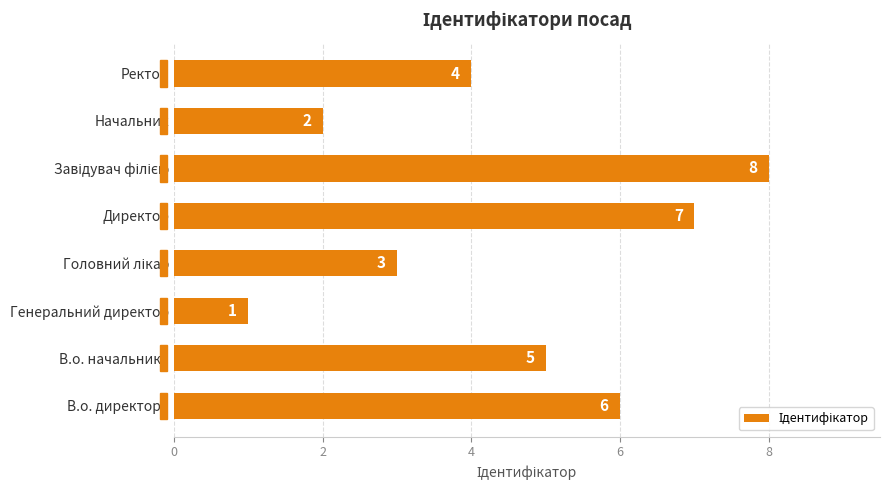

Reading top to bottom, extract all data points from this chart.

4	2	8	7	3	1	5	6